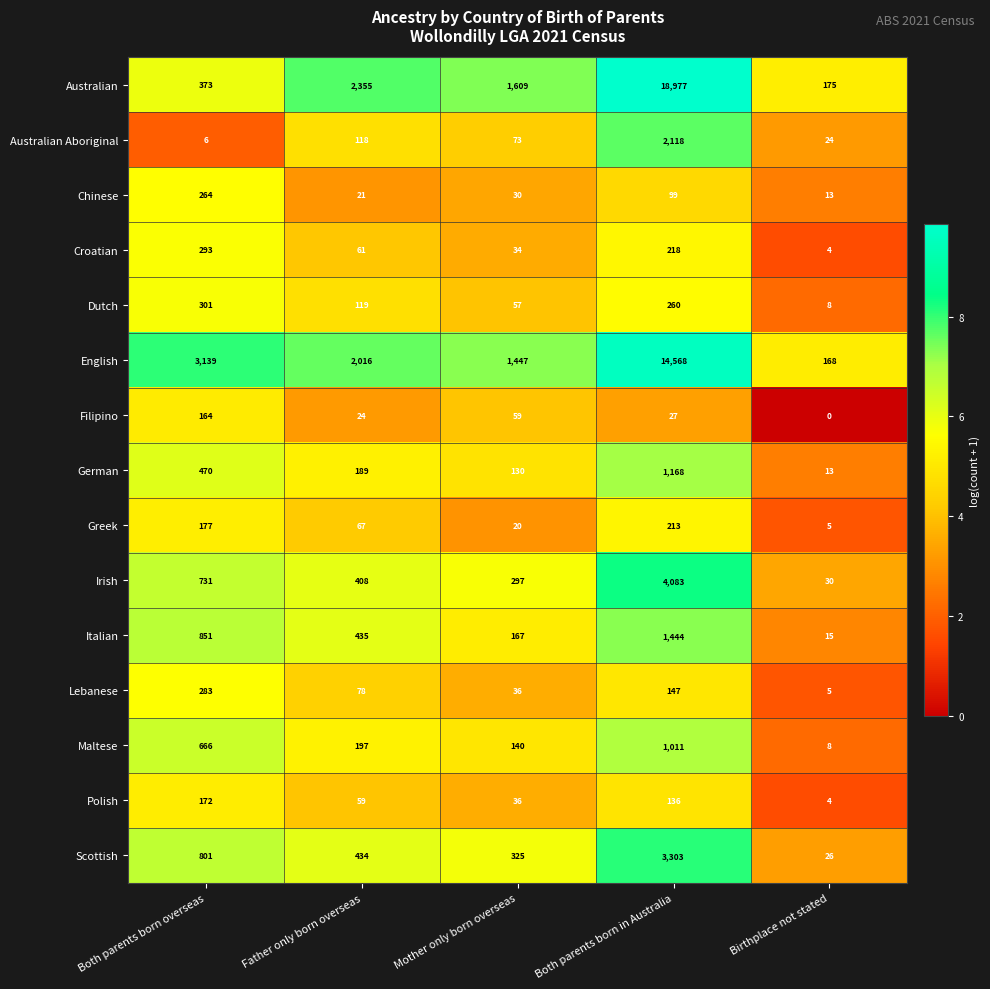

What is the average value of the Lebanese series?

110